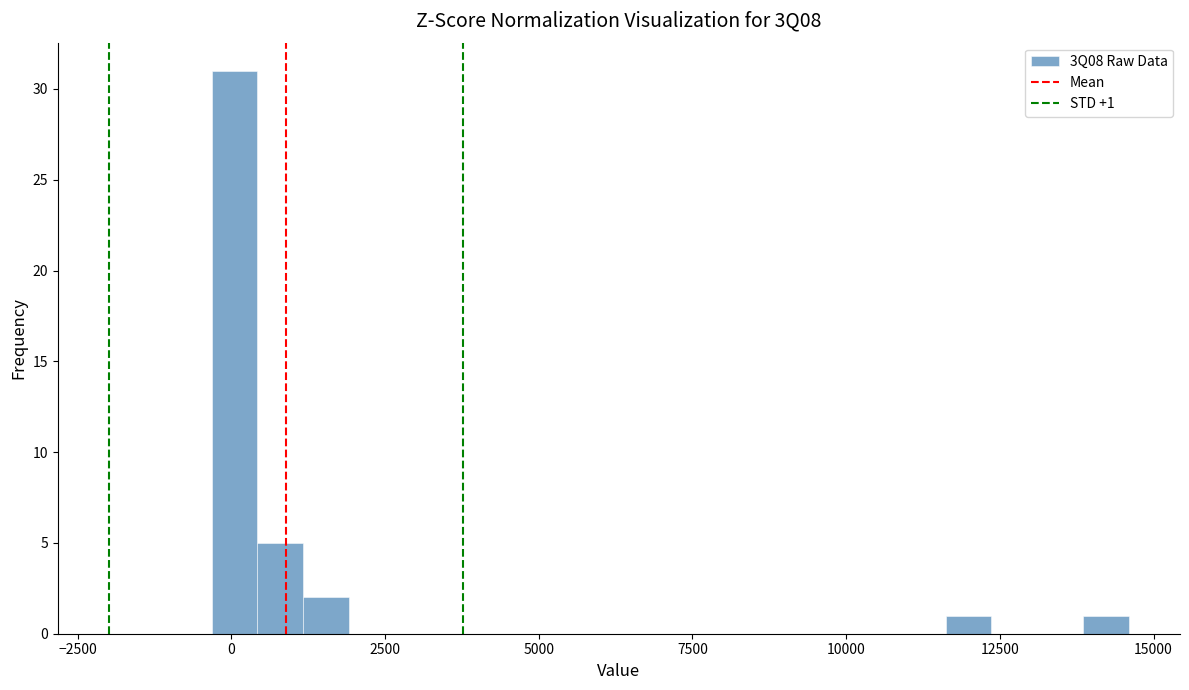

Read against the x-axis, roughly where is the centre of the tallest bar?

0